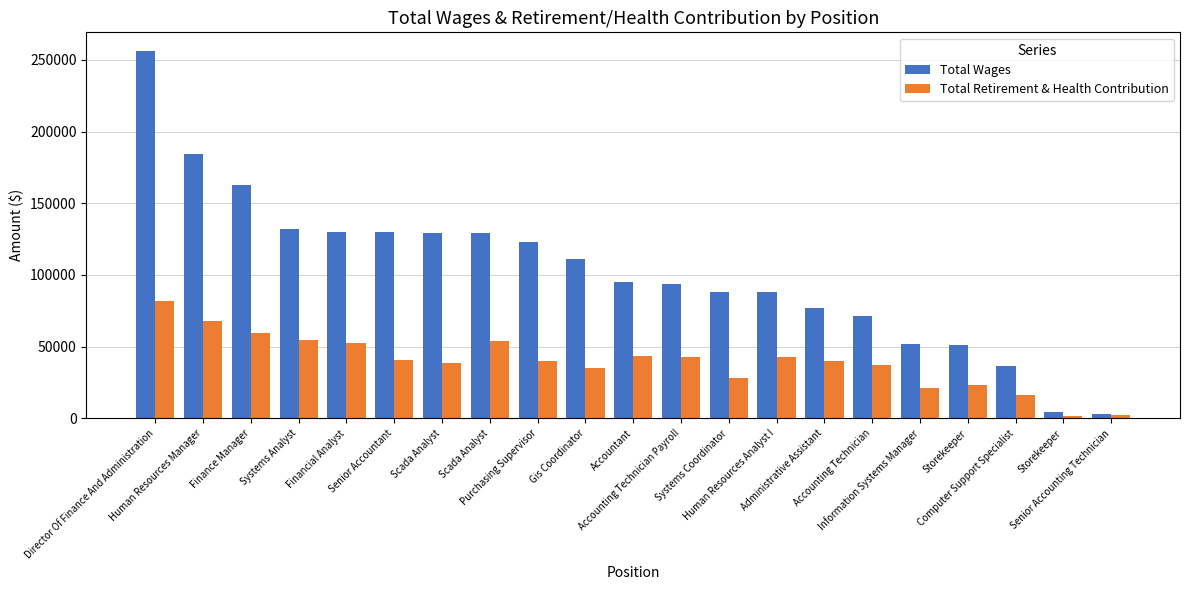

What is the total value across all series at Storekeeper?

74683